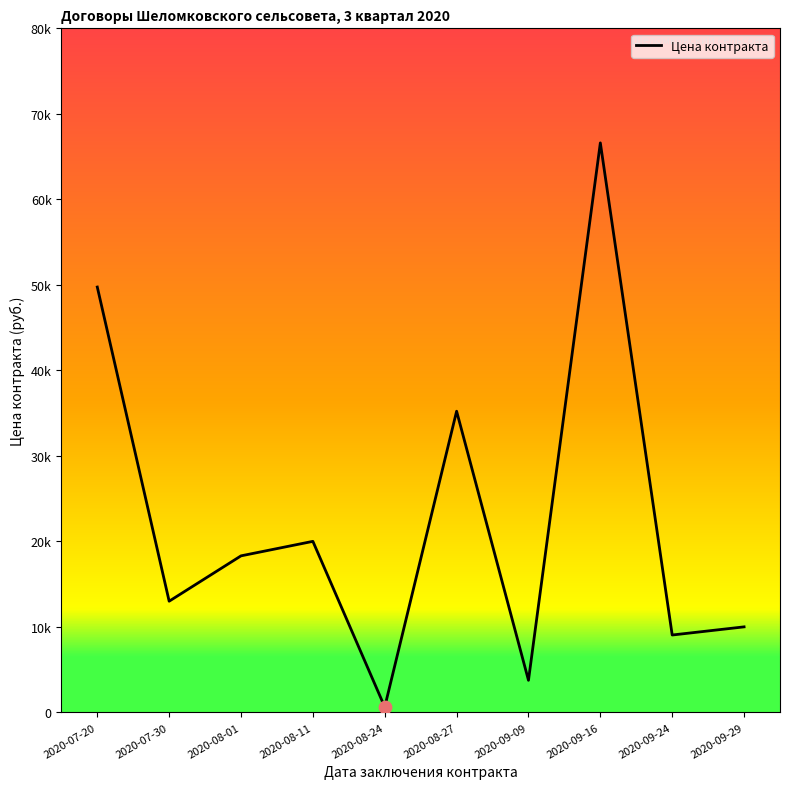

Is this an area chart (filled region under the line)?

No